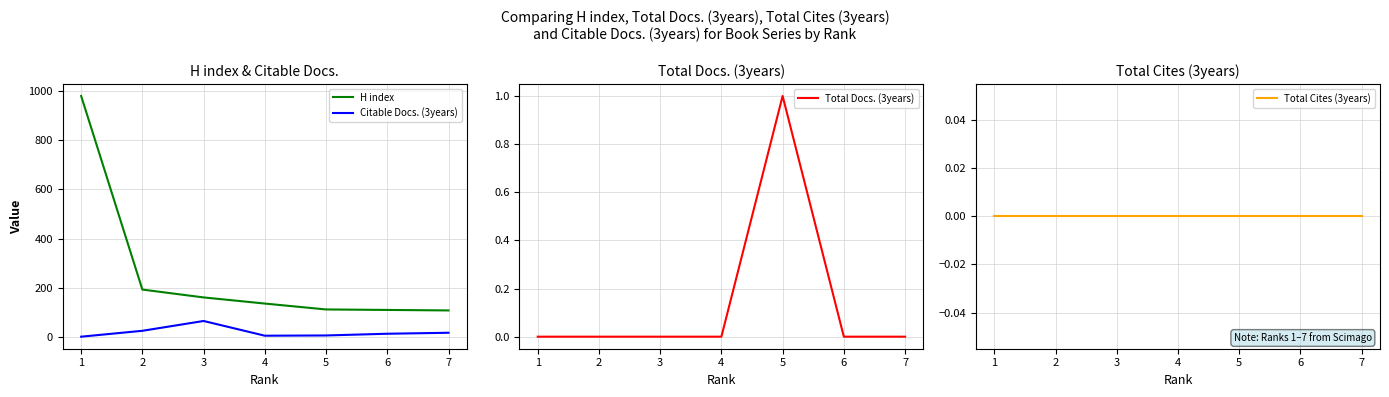

The value of H index at 4 is 39. True or false?

False